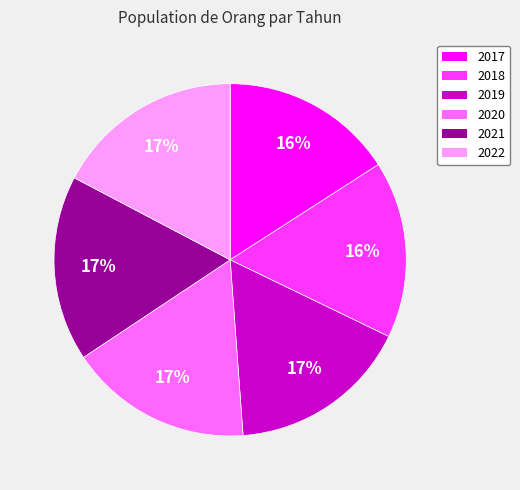

Is it true that 2021 is 5% of the pie?

False